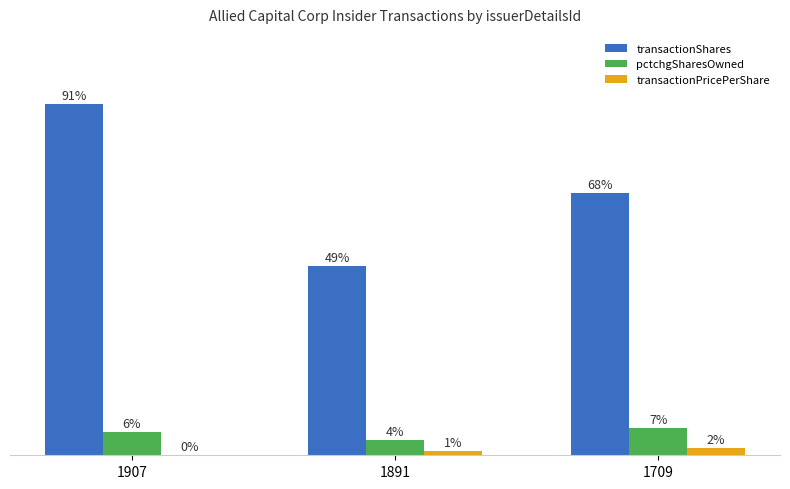

Which series has the largest total across all categories?

transactionShares